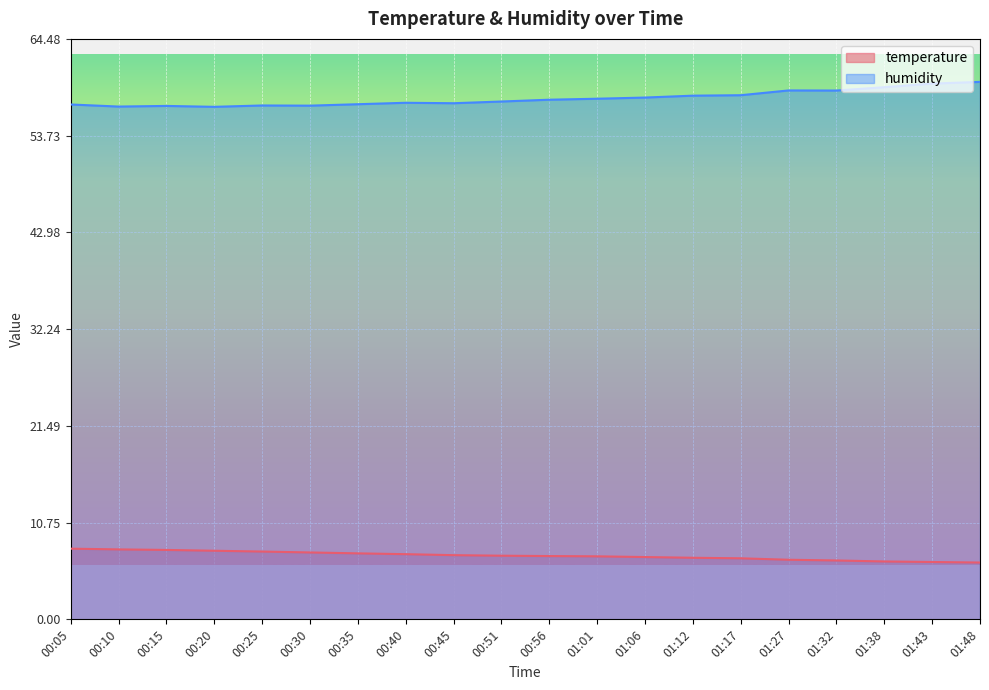

True or false: temperature has a value of 1.3 at 01:43.

False